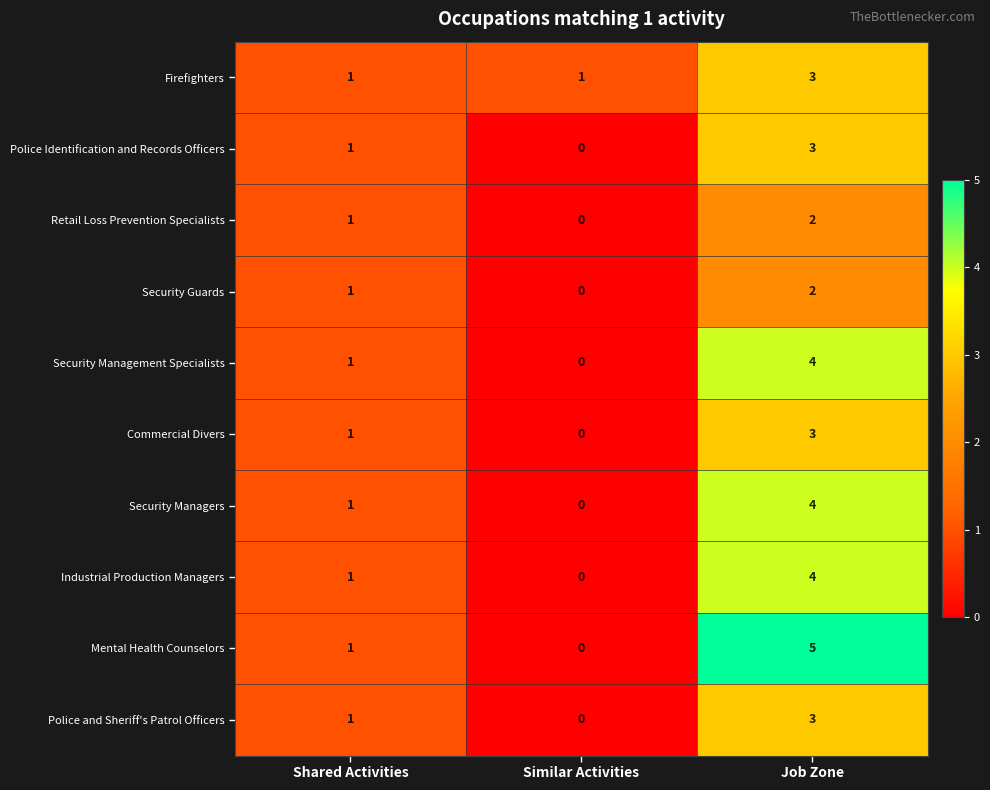

At how many categories does at least one series exceed 0?

3